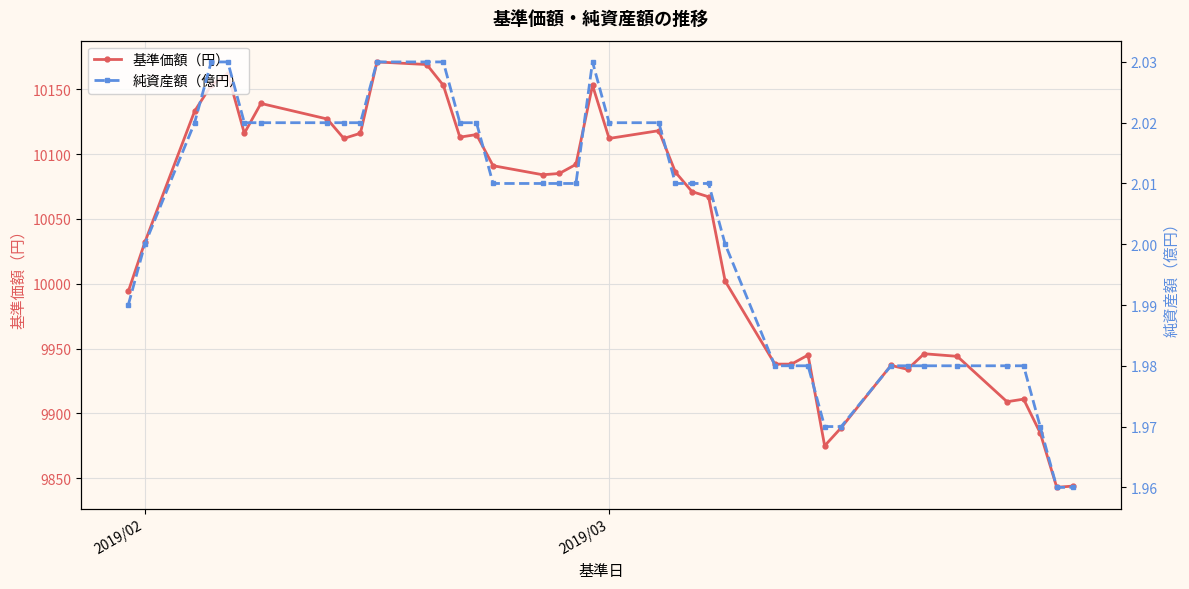

How many values in the 純資産額（億円） series exceed 2?

23